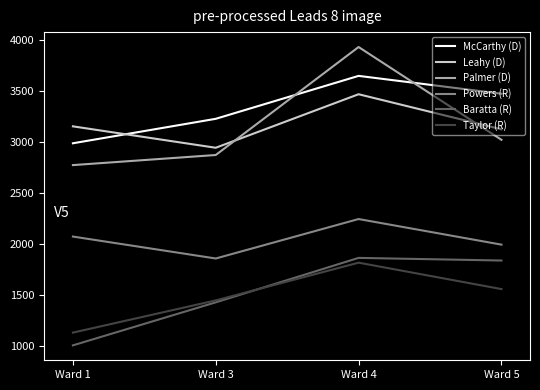

Where does the Taylor (R) series first go above 1560?

Ward 4